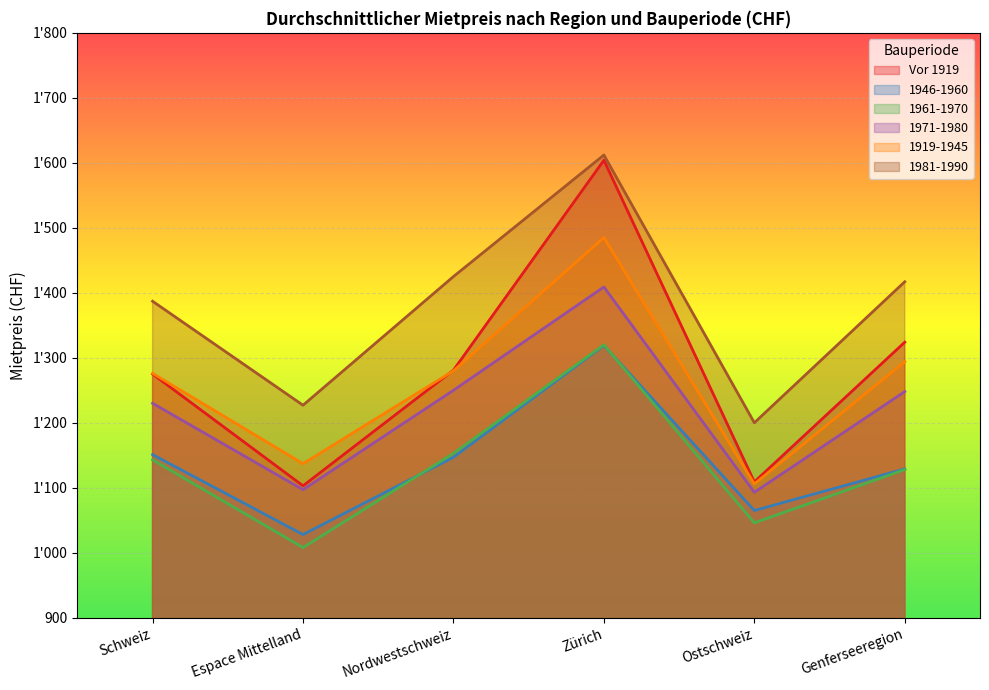

At which label does 1919-1945 first exceed 1280?

Zürich